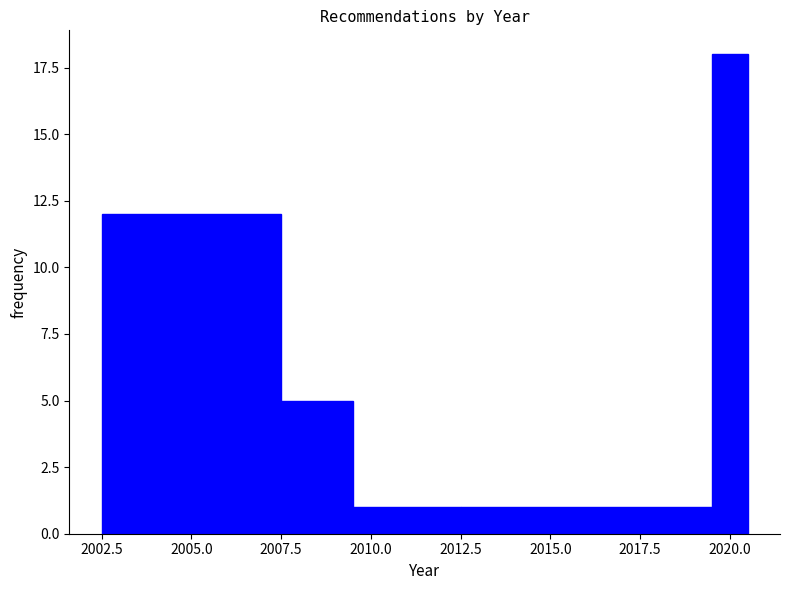

Around what value on the x-axis is the tallest bar? Give the approximate position of its centre, as read against the axis.

2020.0